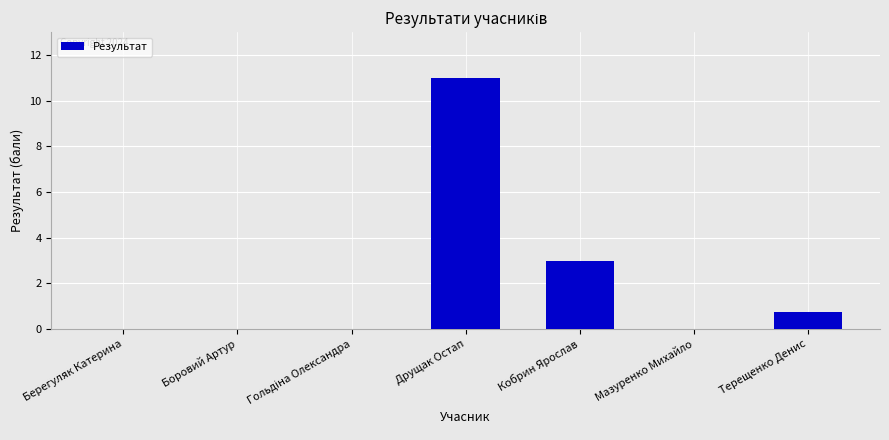

Does the chart contain stacked bars?

No